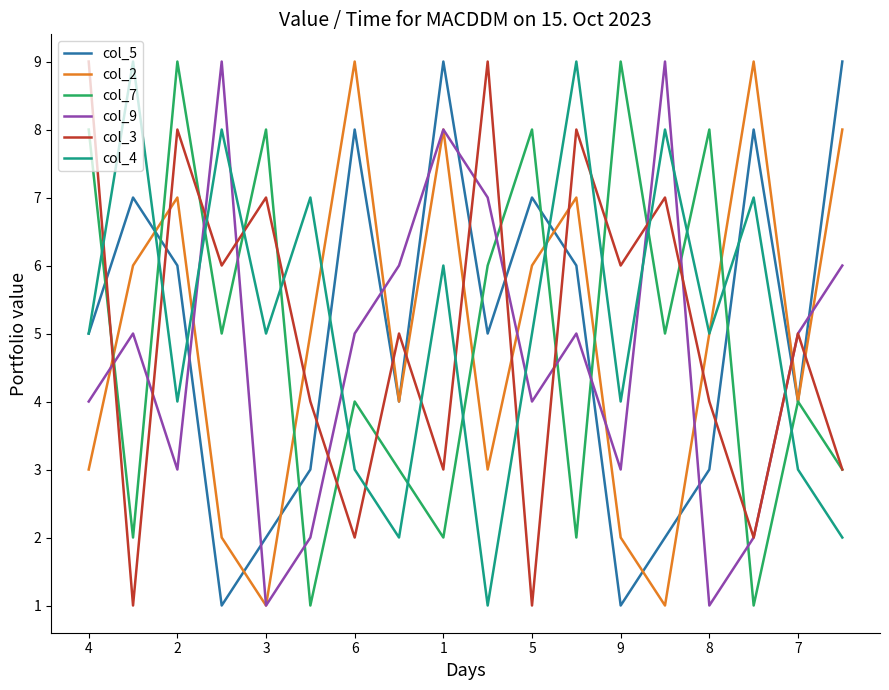

What is the maximum value shown in the chart?

9